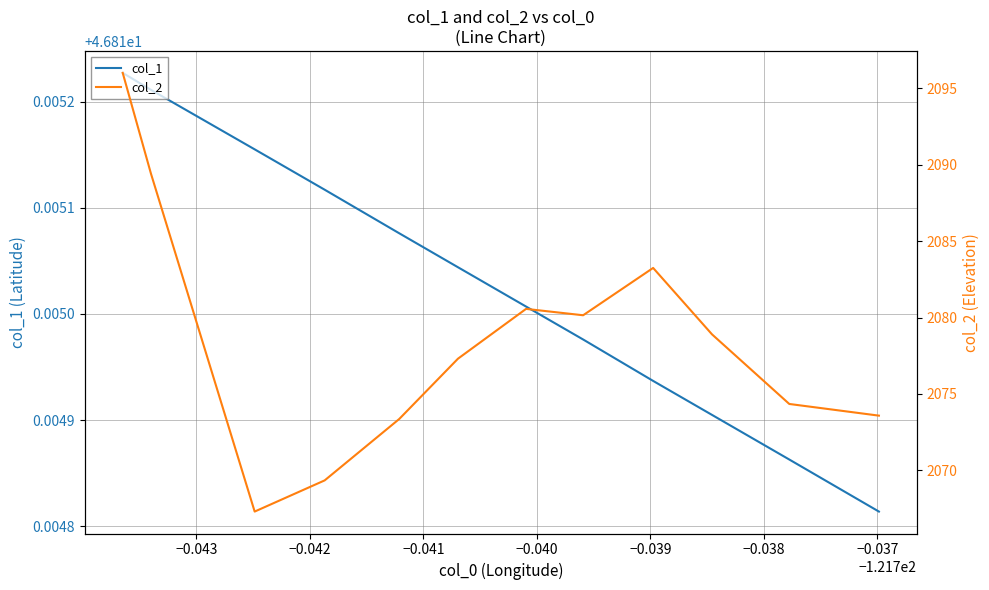

Is the value of col_1 at −0.039 greater than the value of col_2 at −0.038?

No